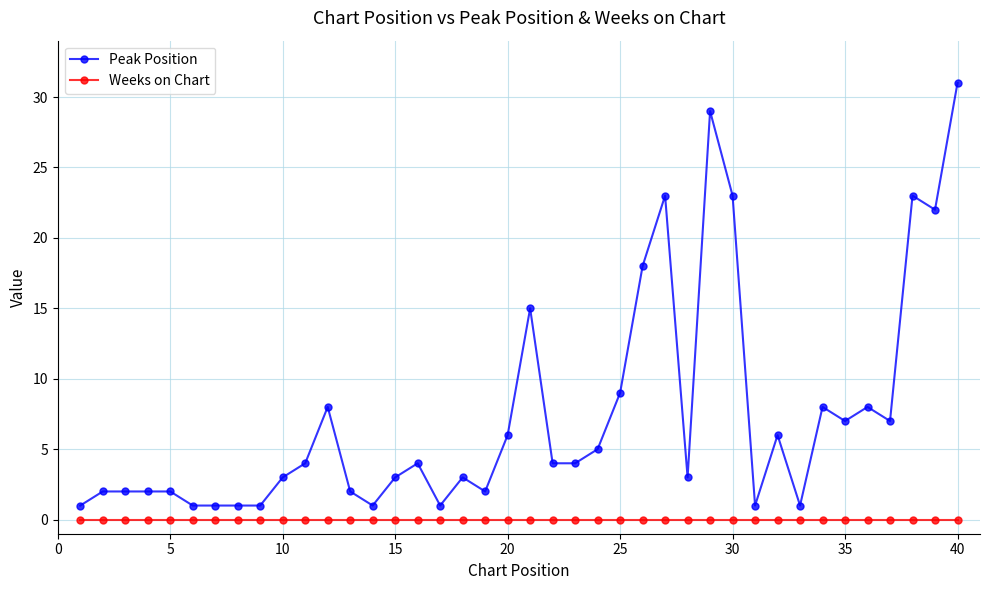

Does the chart have visible grid lines?

Yes